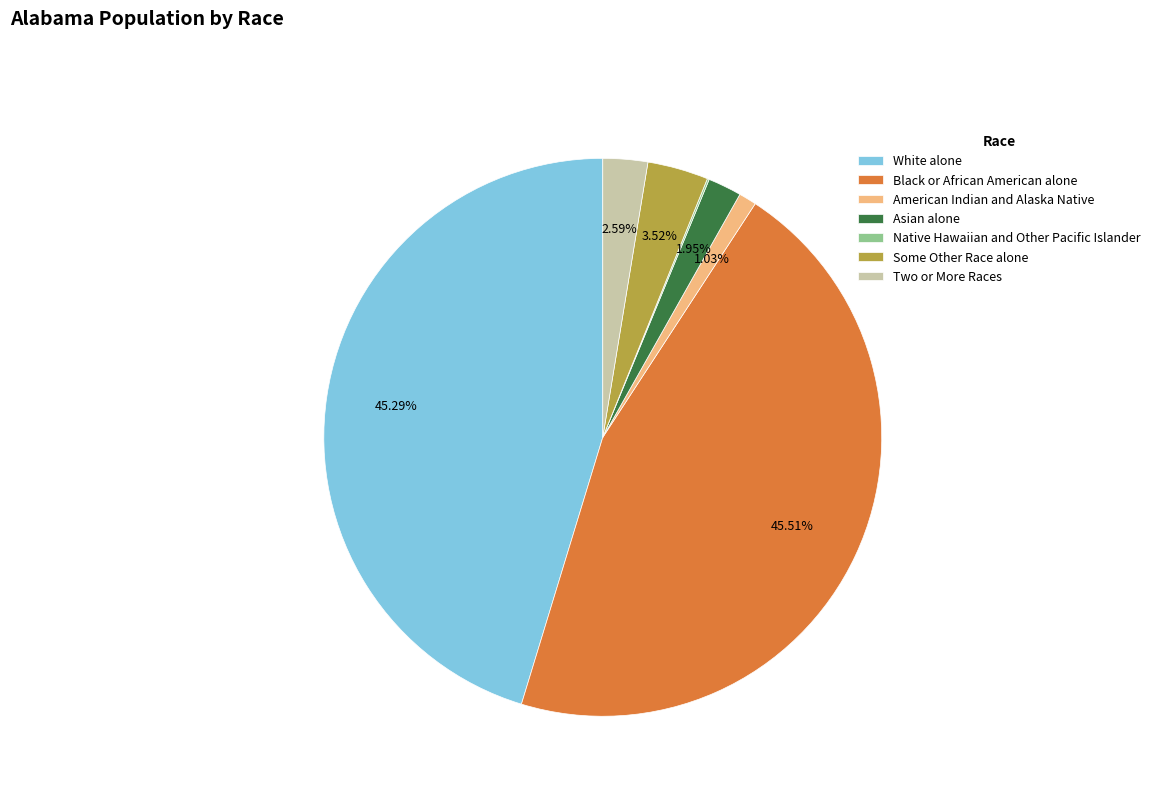

Is there a majority slice in this chart?

No